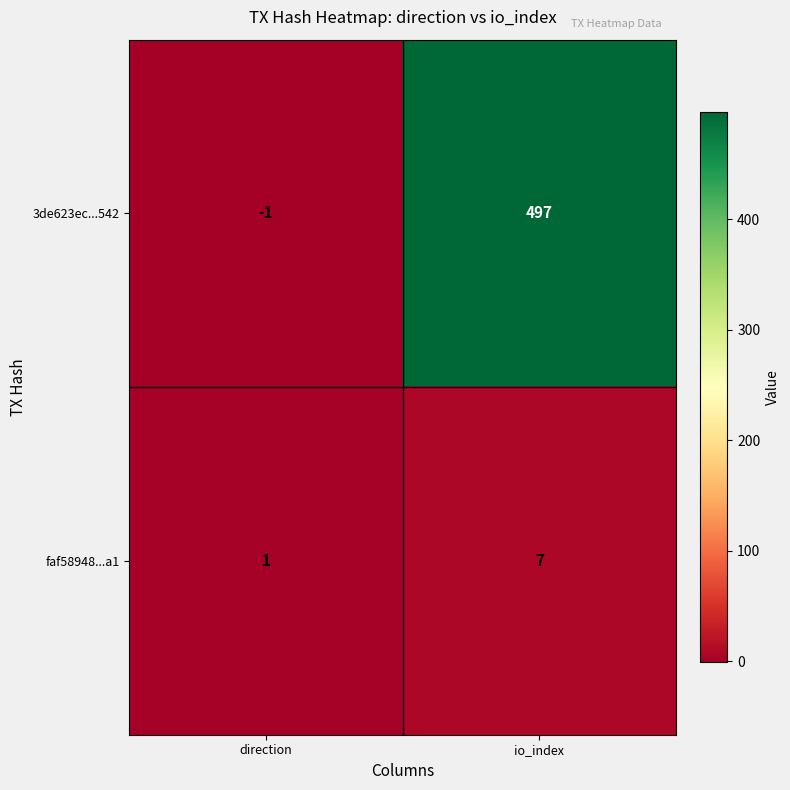

What is the spread (max minus min) of values at direction?

2